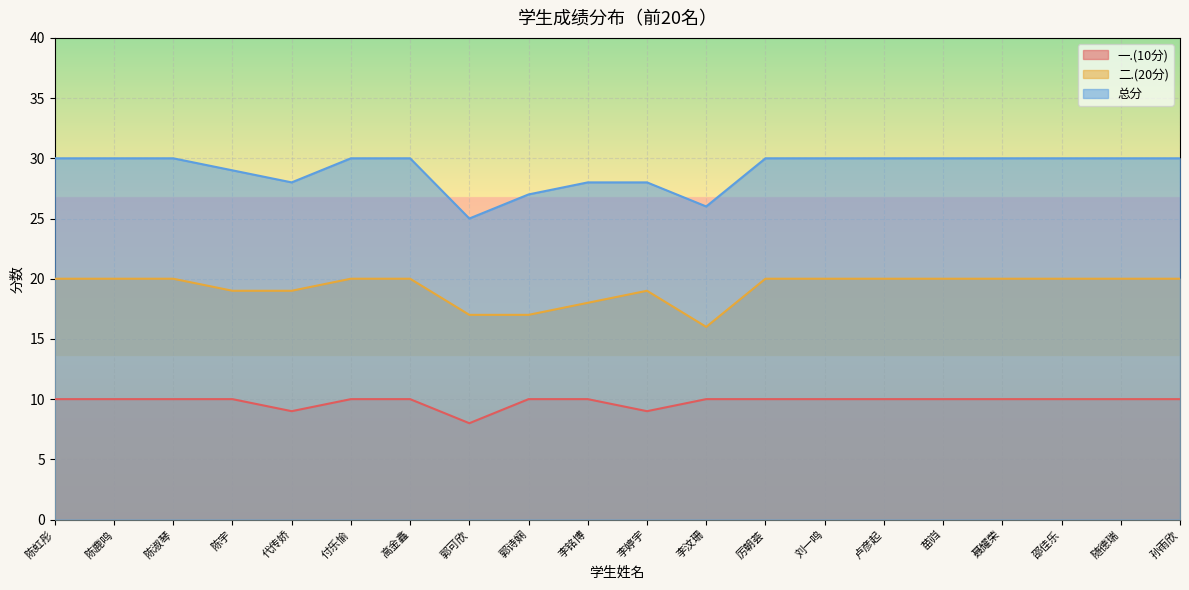

Which label corresponds to the largest value in the chart?

陈虹彤